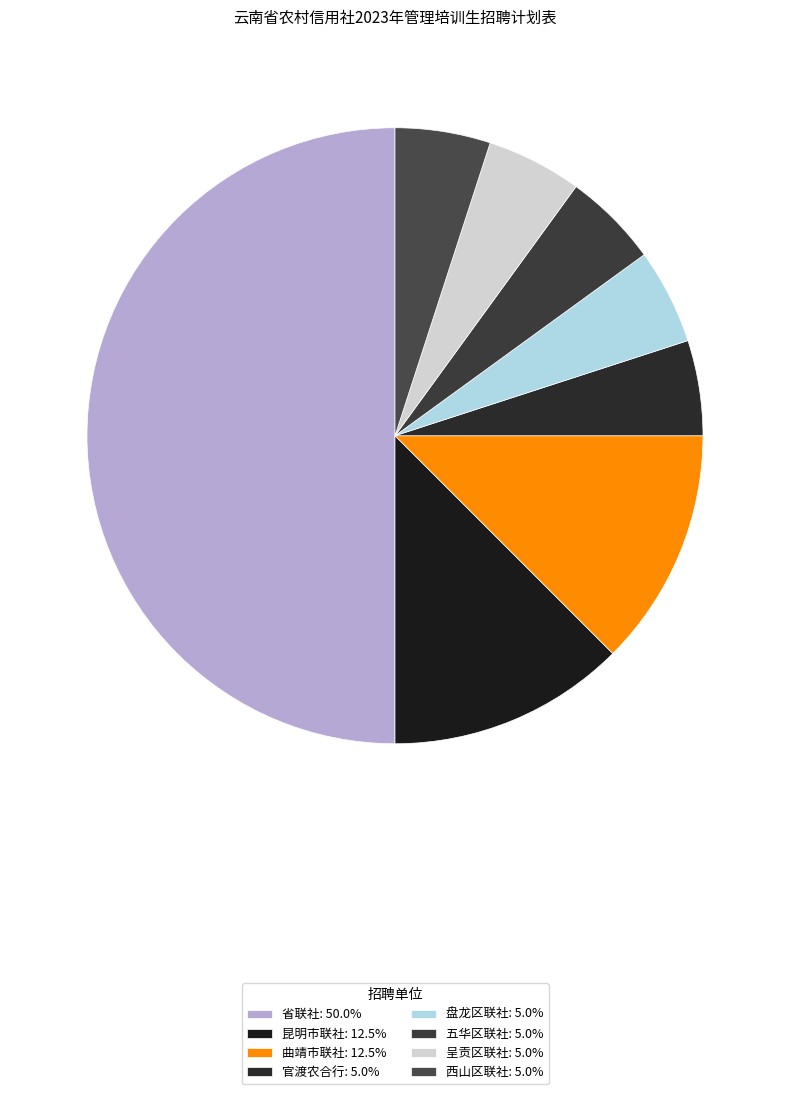

True or false: 呈贡区联社 accounts for 11% of the total.

False